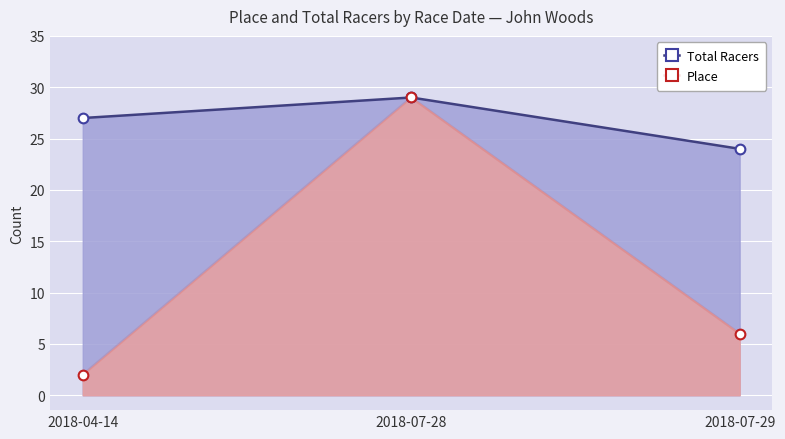

Rank the categories by Total Racers value from lowest to highest.

2018-07-29, 2018-04-14, 2018-07-28